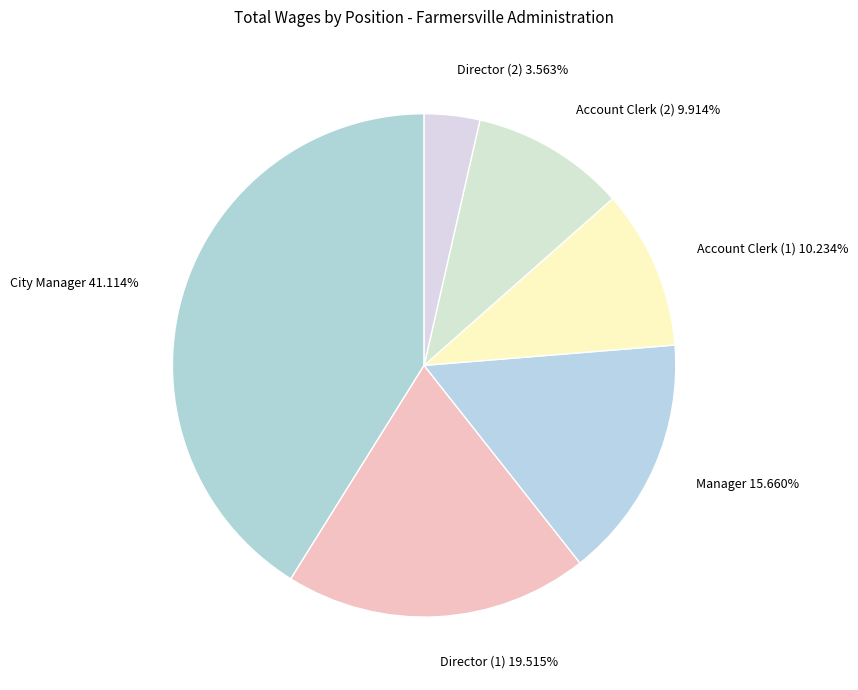

How many slices are in this pie chart?

6